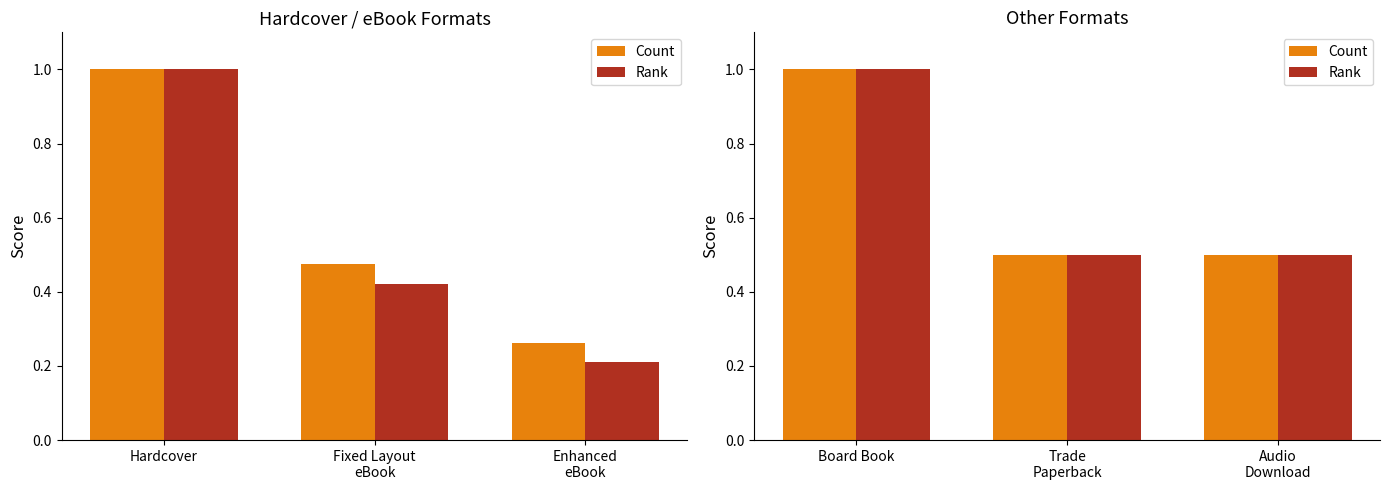

The value of Count at Trade Paperback is 0.5. True or false?

True